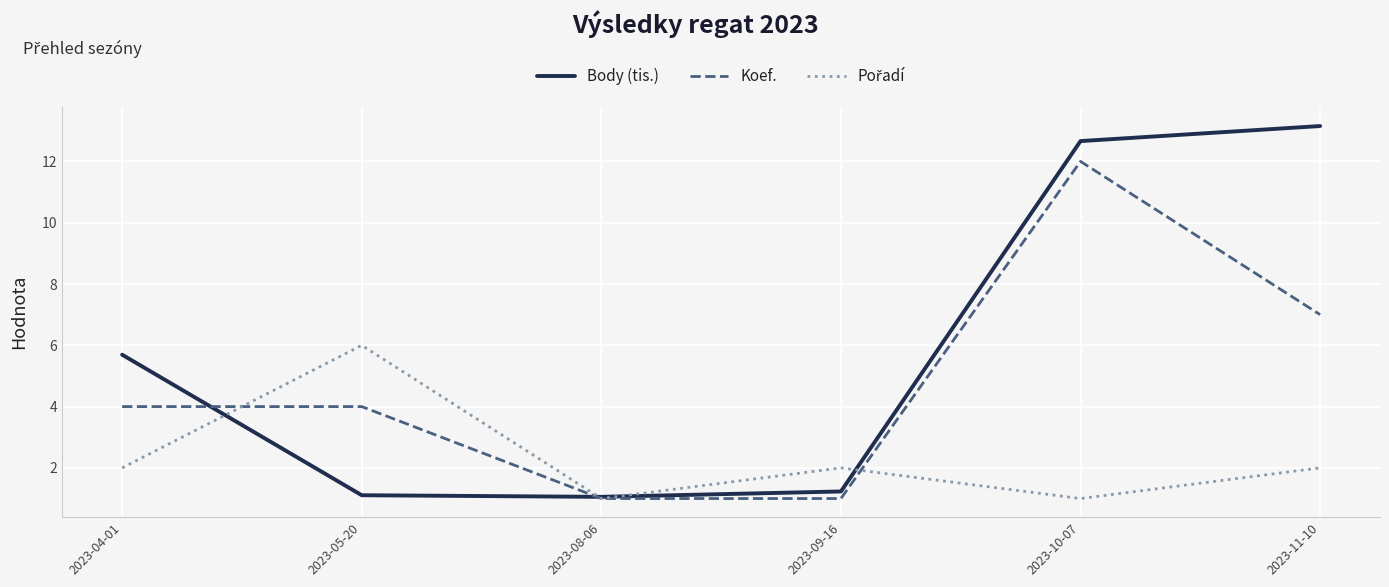

What position from the left is 2023-04-01?

1